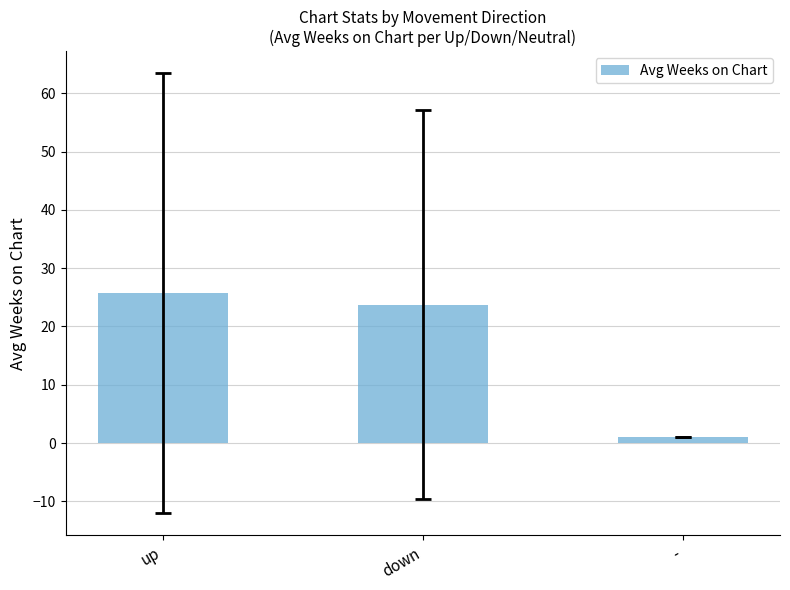

How many data points does each series have?

3